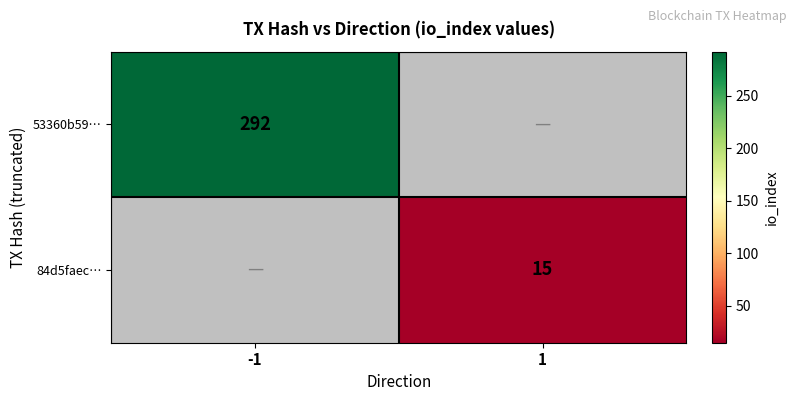

The 53360b59… series shows 511 at -1. True or false?

False